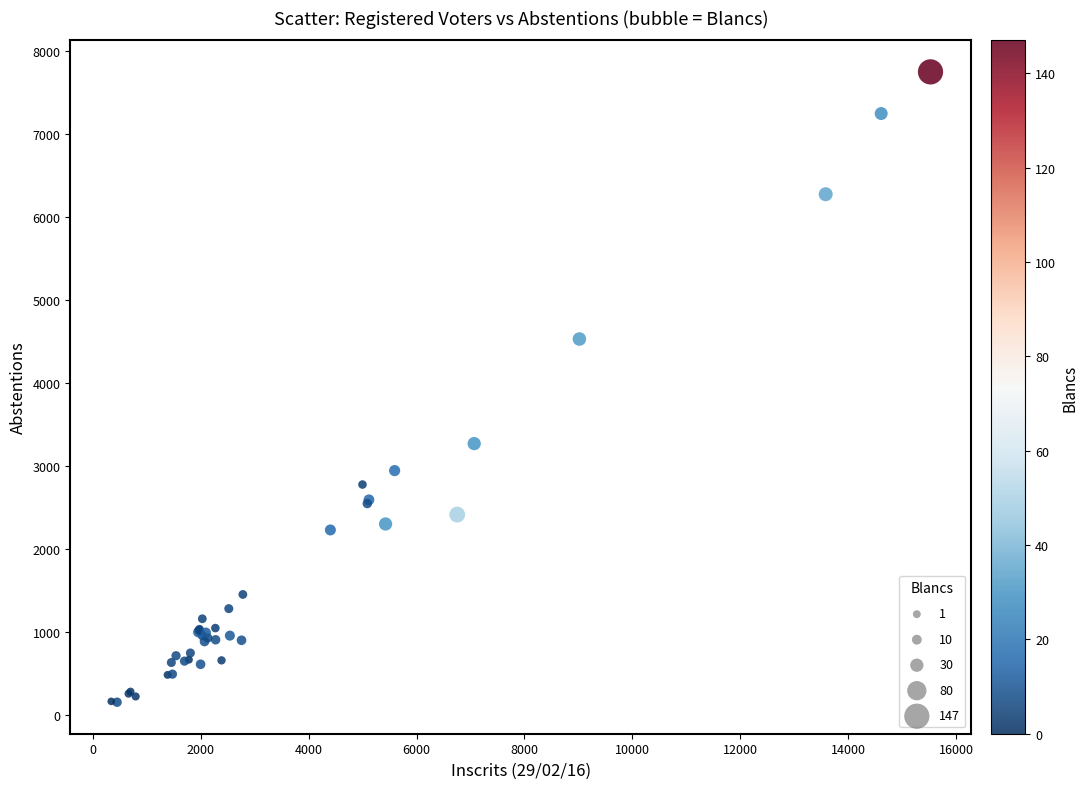

What Y value in the scatter plot is closest to 3953?

4532